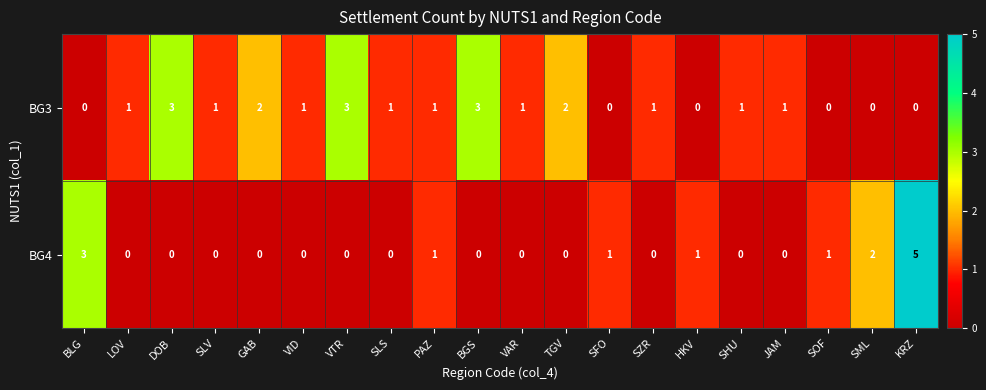

What is the total value across all series at BLG?

3